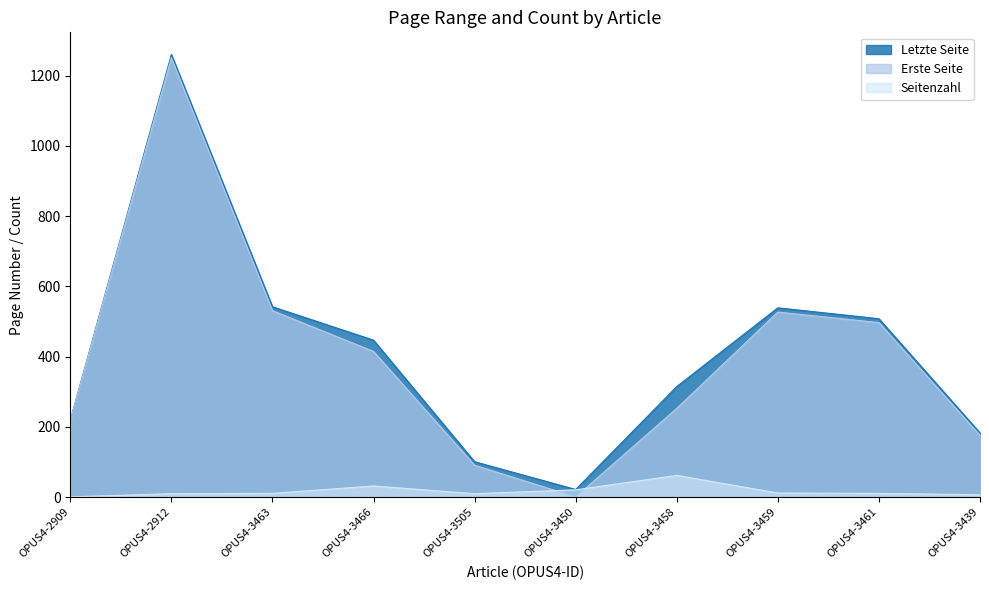

How many lines are shown in the chart?

3